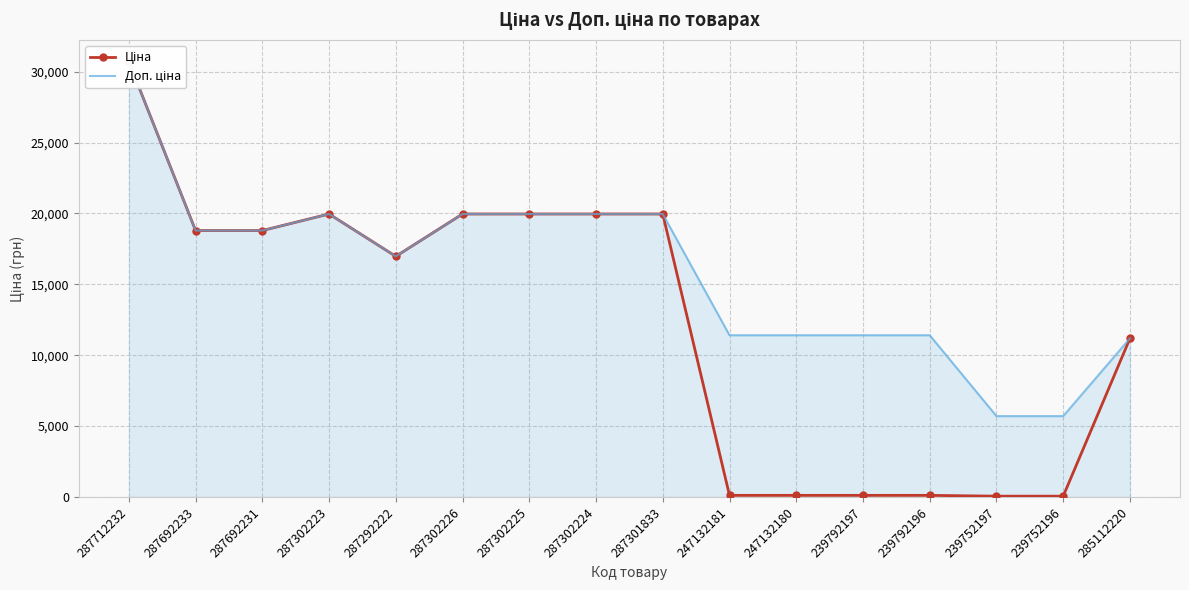

What is the difference between the Ціна values at 287712232 and 287692233?

11920.3